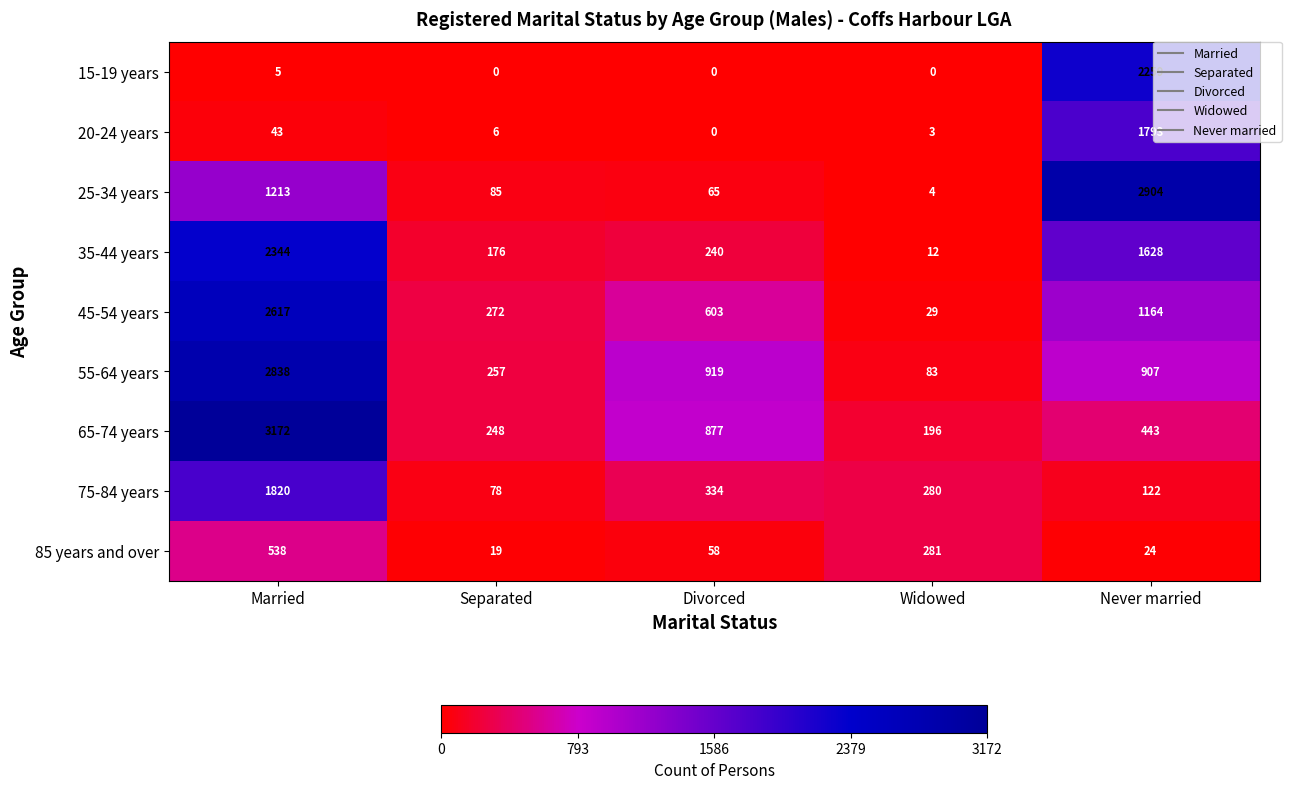

Rank the series at Married from lowest to highest value.

15-19 years, 20-24 years, 85 years and over, 25-34 years, 75-84 years, 35-44 years, 45-54 years, 55-64 years, 65-74 years